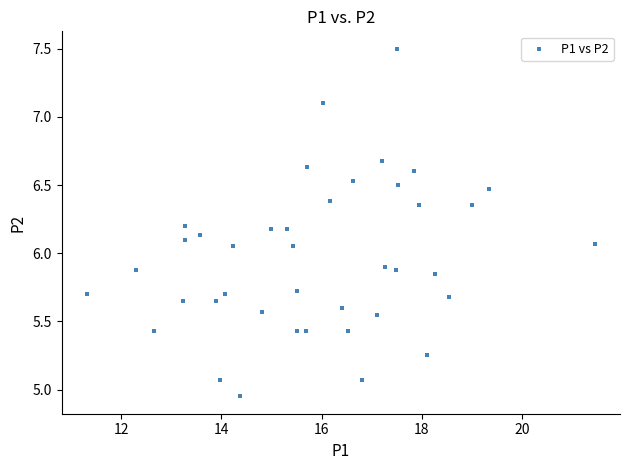

What is the range of X values (max minus min)?

10.1